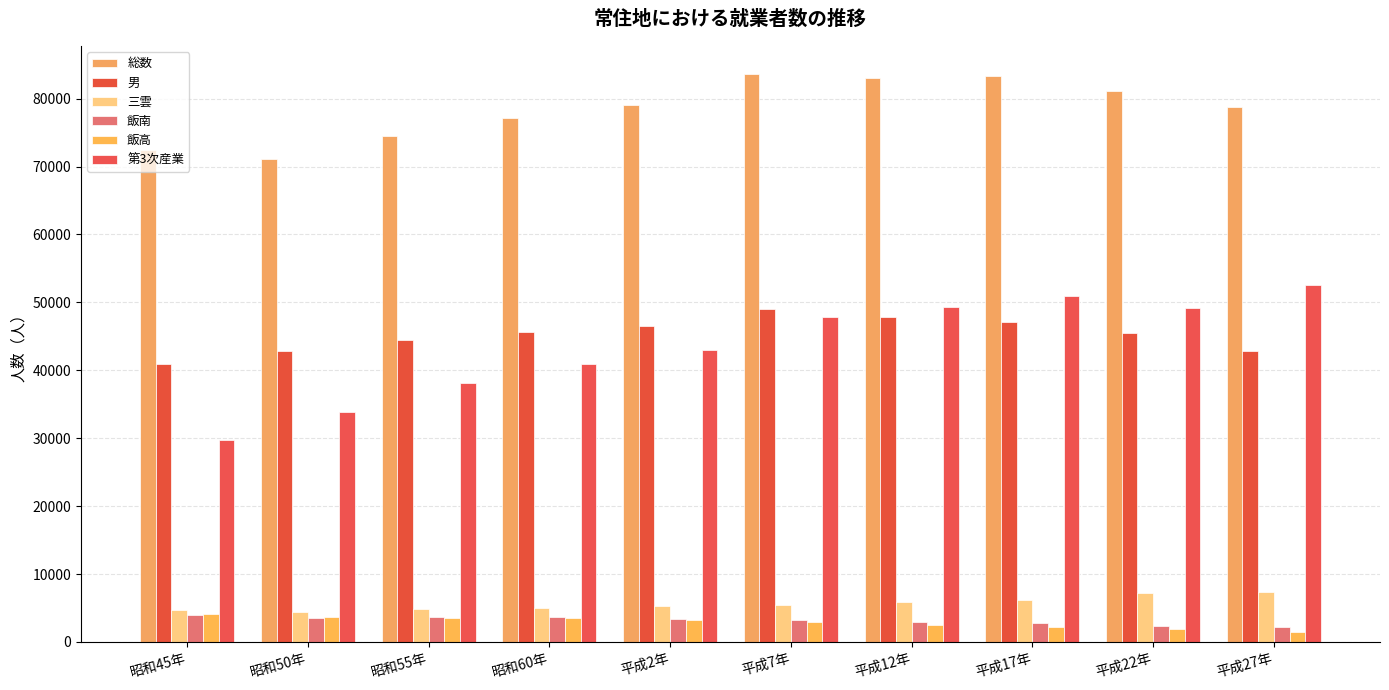

What is the lowest value of the 第3次産業 series?

29695